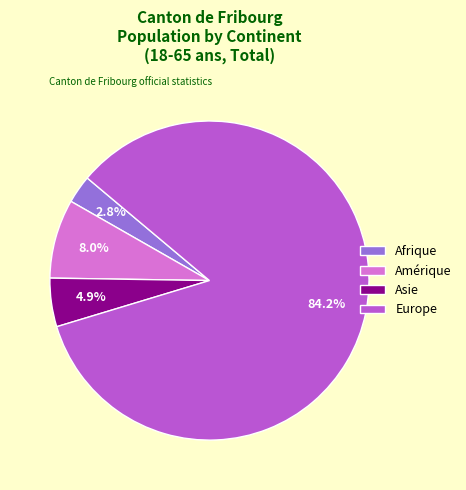

The Afrique slice represents 13% of the pie. True or false?

False